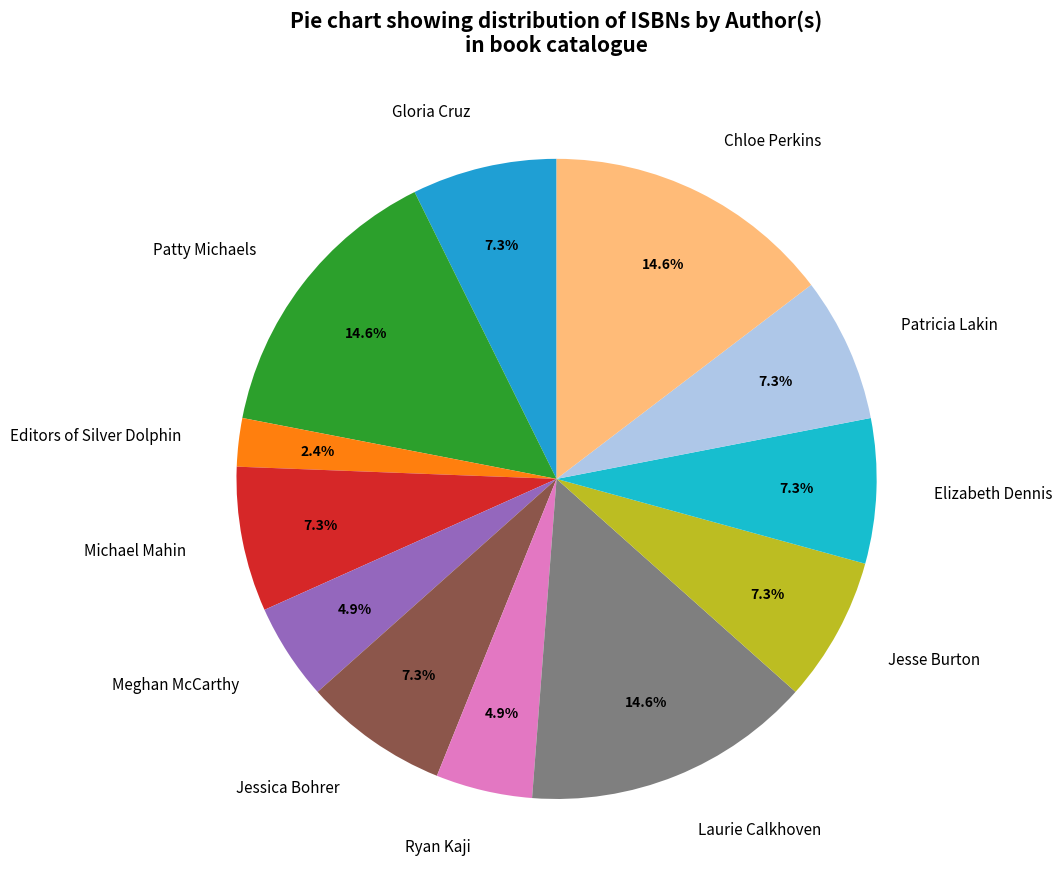

To the nearest percent, what is the difference between the largest and smallest slice percentages?

12%